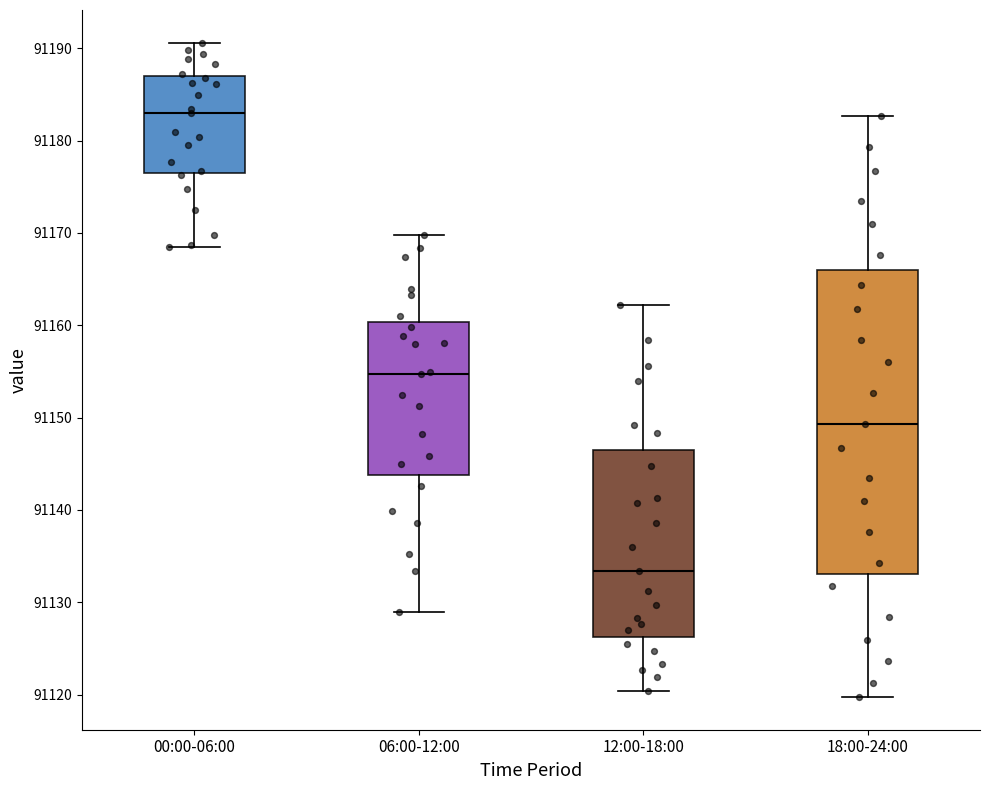

Reading left to right, transcribe this box plot: for each box, give where its median line is, the range the box spans, and where its two whiskers end, as read against the y-axis. The values are not printed on the chart, so give them approximately, as read against the axis.

00:00-06:00: median 91183, box 91176 to 91187, whiskers 91168 to 91191
06:00-12:00: median 91155, box 91144 to 91160, whiskers 91129 to 91170
12:00-18:00: median 91133, box 91126 to 91147, whiskers 91120 to 91162
18:00-24:00: median 91149, box 91133 to 91166, whiskers 91120 to 91183